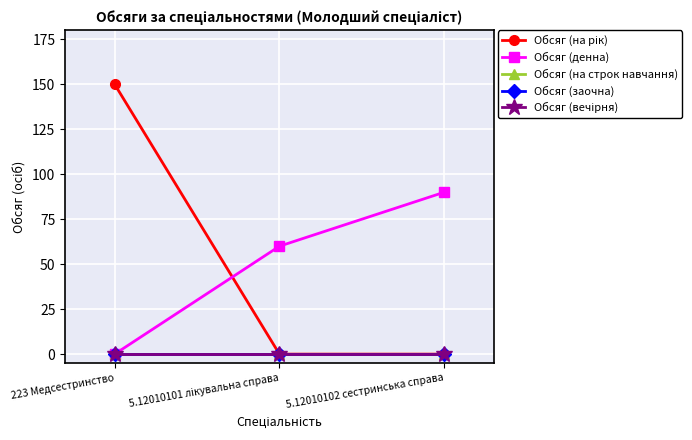

The Обсяг (денна) series shows -36 at 223 Медсестринство. True or false?

False